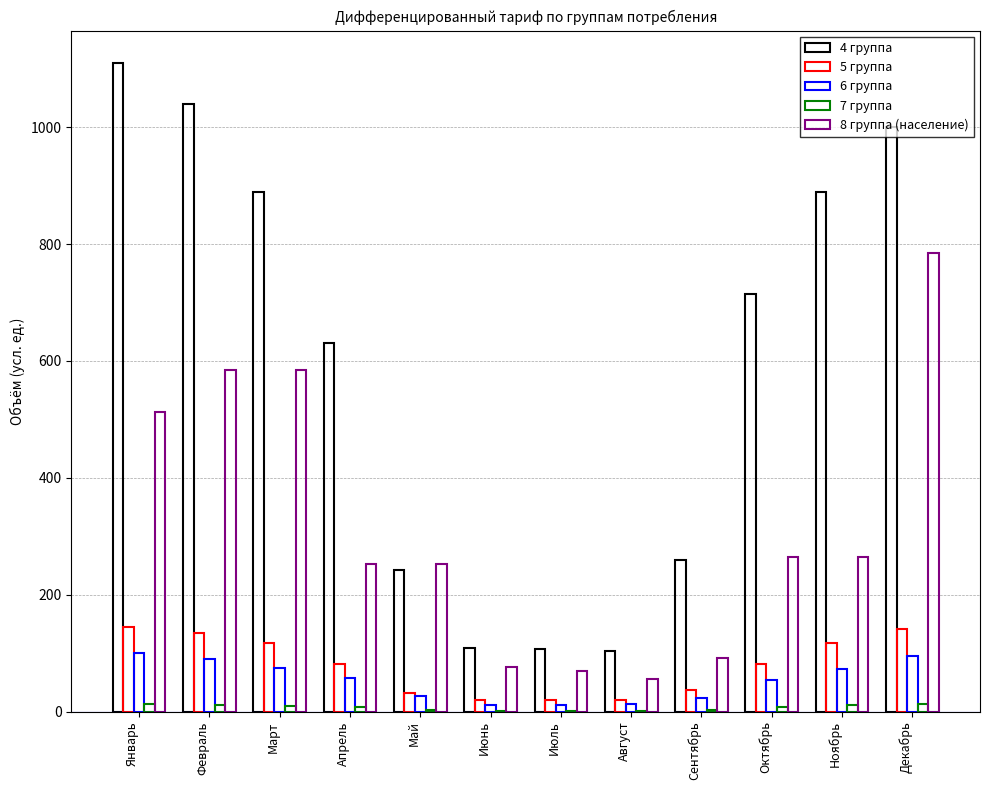

Reading left to right, what are all the values shown in this chart?

4 группа: 1110.0	1040.0	890.0	630.0	243.0	109.0	107.0	104.0	260.0	715.4	890.0	1000.0
5 группа: 145.0	135.0	117.0	81.0	32.0	20.0	19.0	20.0	37.0	81.0	117.0	140.9
6 группа: 100.4	90.5	74.7	57.1	27.2	11.4	11.8	12.8	22.7	53.8	73.4	94.4
7 группа: 13.3	11.9	9.7	7.5	1.9	0.7	0.1	0.1	1.9	8.1	10.8	13.6
8 группа (население): 512.0	585.0	585.0	253.0	252.0	76.0	70.0	56.0	92.0	265.0	265.0	785.0